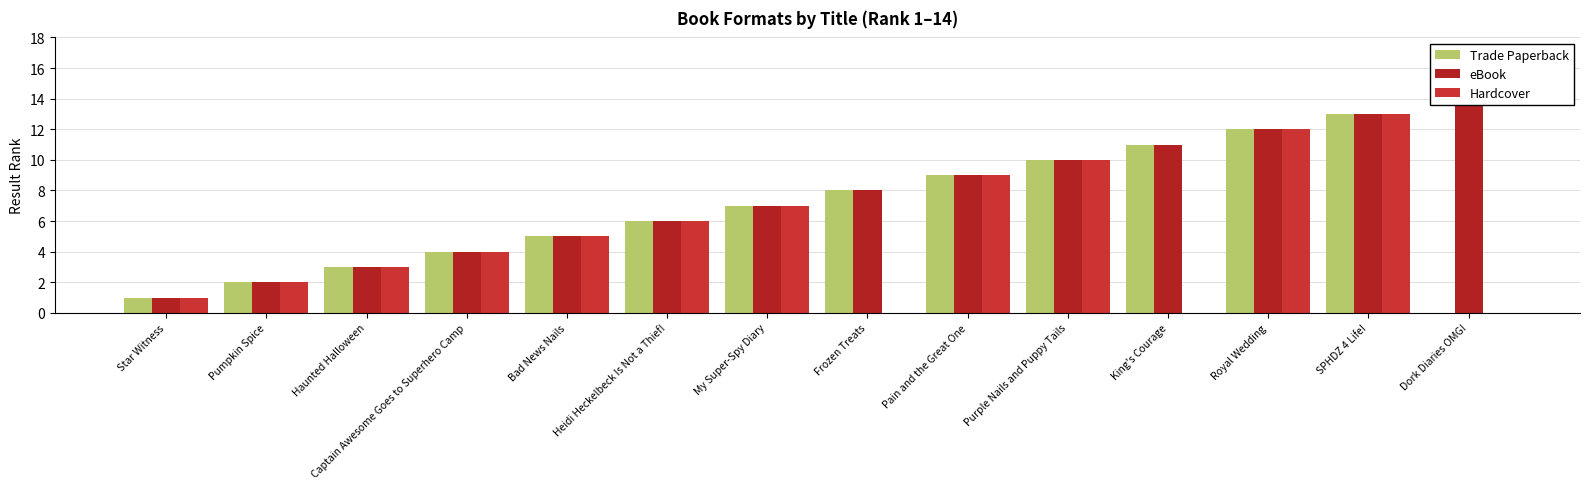

The value of eBook at King's Courage is 11. True or false?

True